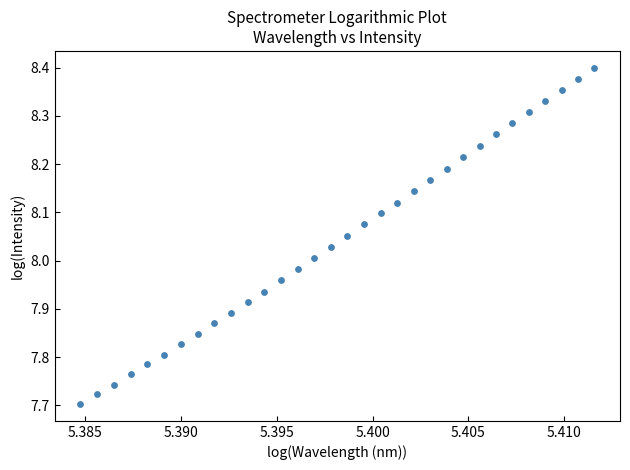

What is the range of Y values (max minus min)?

0.7